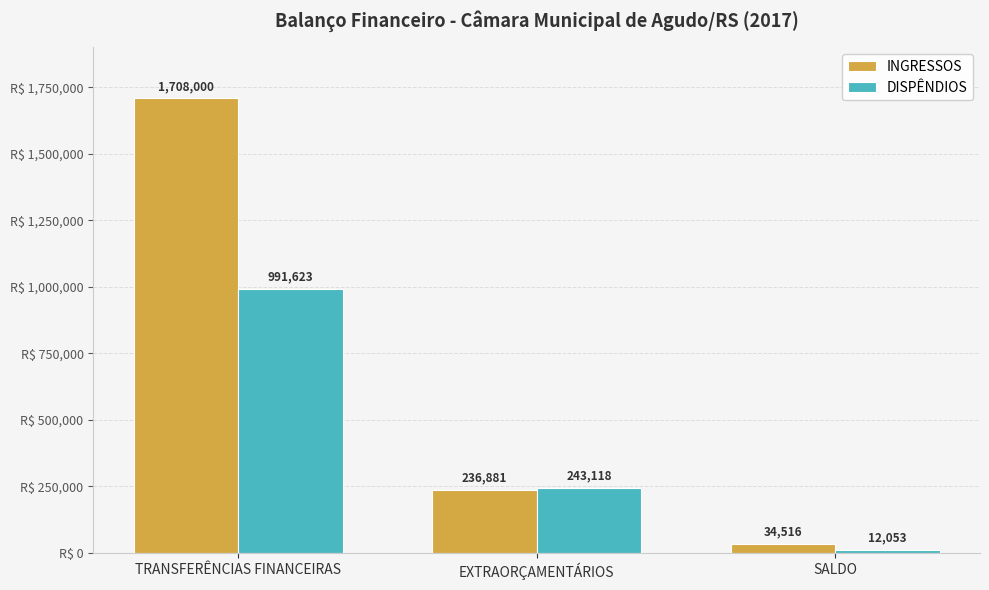

At how many categories does at least one series exceed 1303113?

1